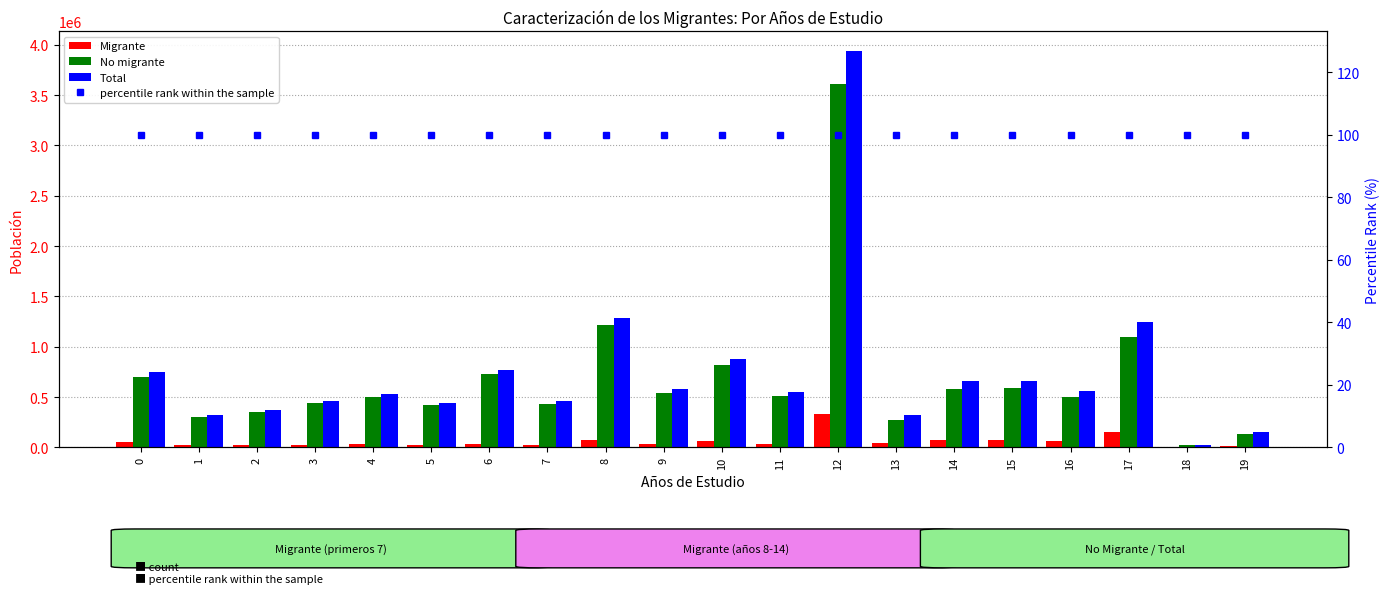

Between 5 and 14, which is larger?

14